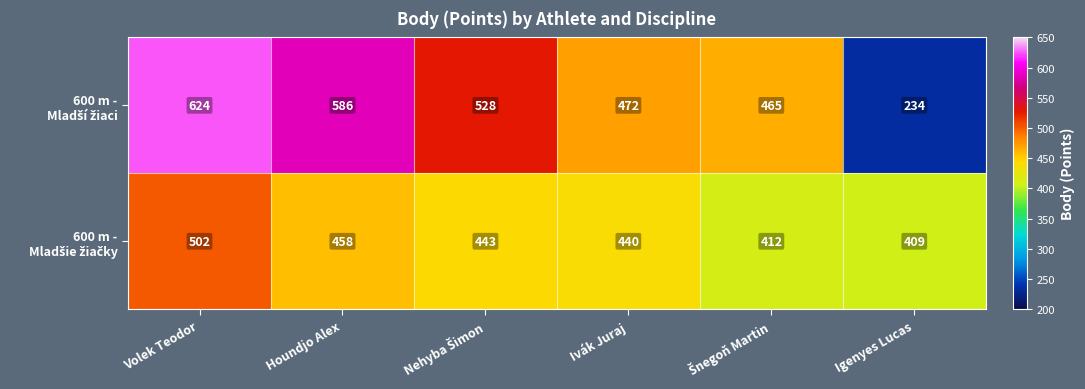

At which category does the chart reach its peak across all series?

Volek Teodor